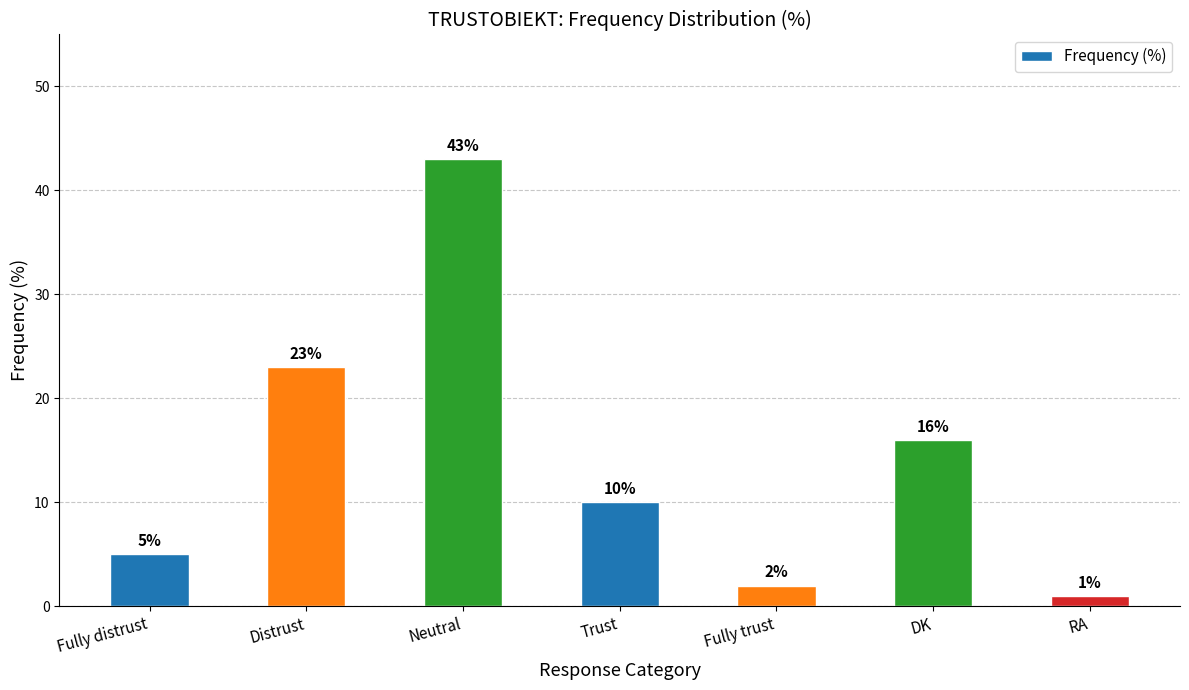

How many distinct data groups are displayed?

1